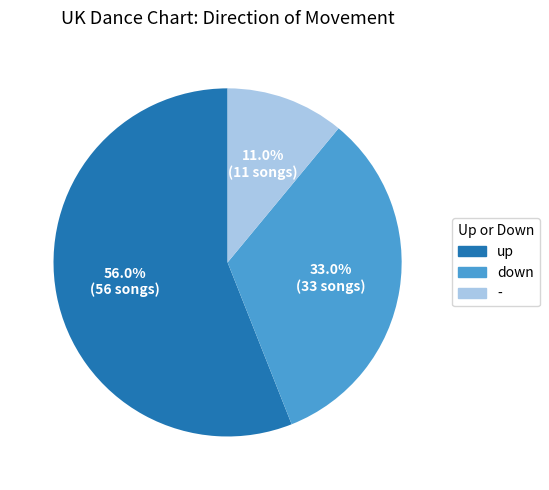

Which slice is the largest?

up